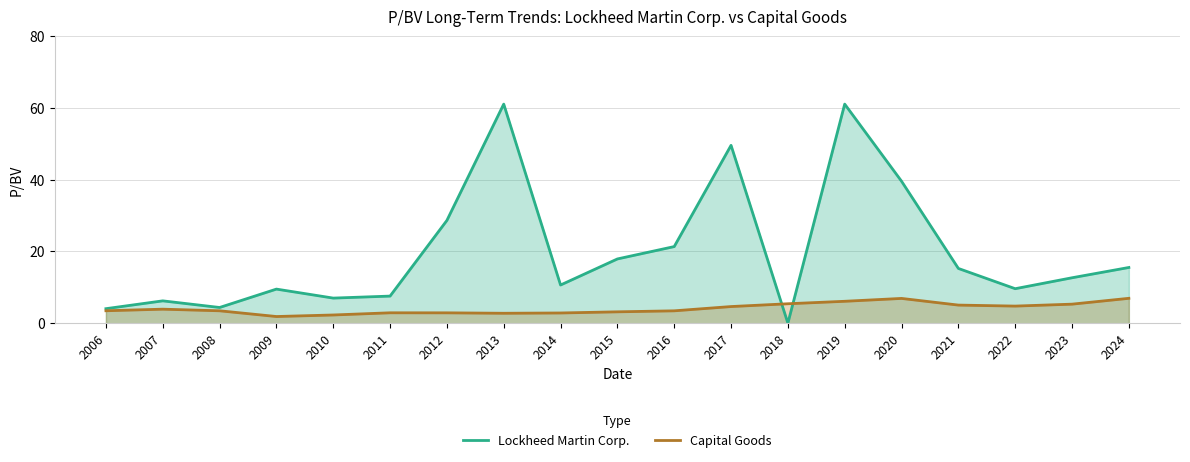

Reading left to right, extract all data points from this chart.

Lockheed Martin Corp.: 4.0	6.2	4.4	9.5	7.0	7.6	28.7	61.1	10.7	17.9	21.4	49.6	0.0	61.1	39.6	15.3	9.6	12.7	15.5
Capital Goods: 3.5	3.9	3.5	1.9	2.3	2.9	2.9	2.8	2.9	3.2	3.5	4.6	5.4	6.1	6.9	5.0	4.8	5.3	6.9